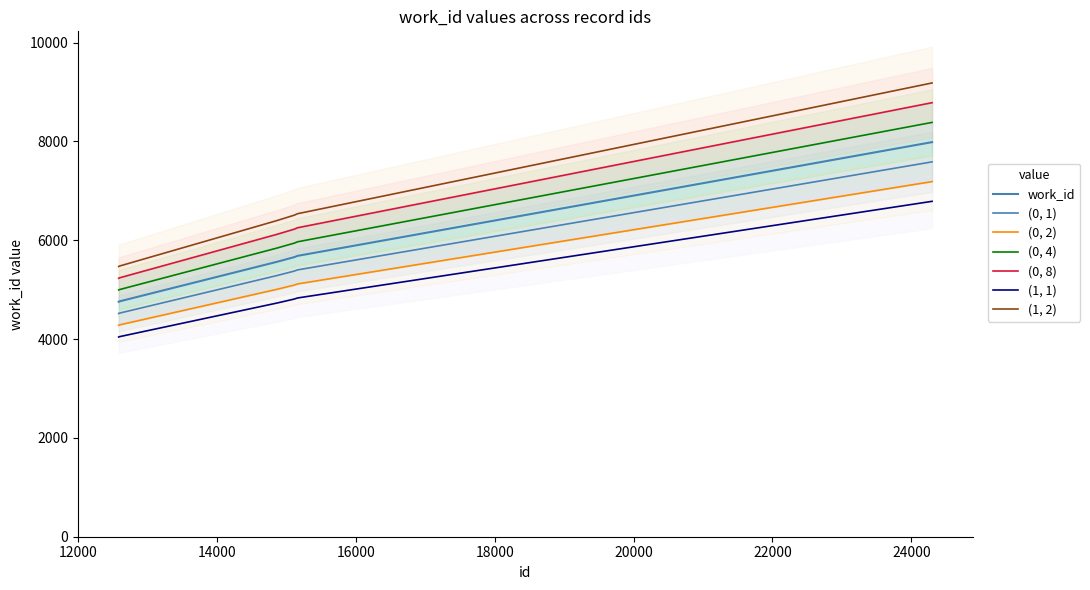

Approximately how many times larger is the value at 14859 compared to 12592?

1.2